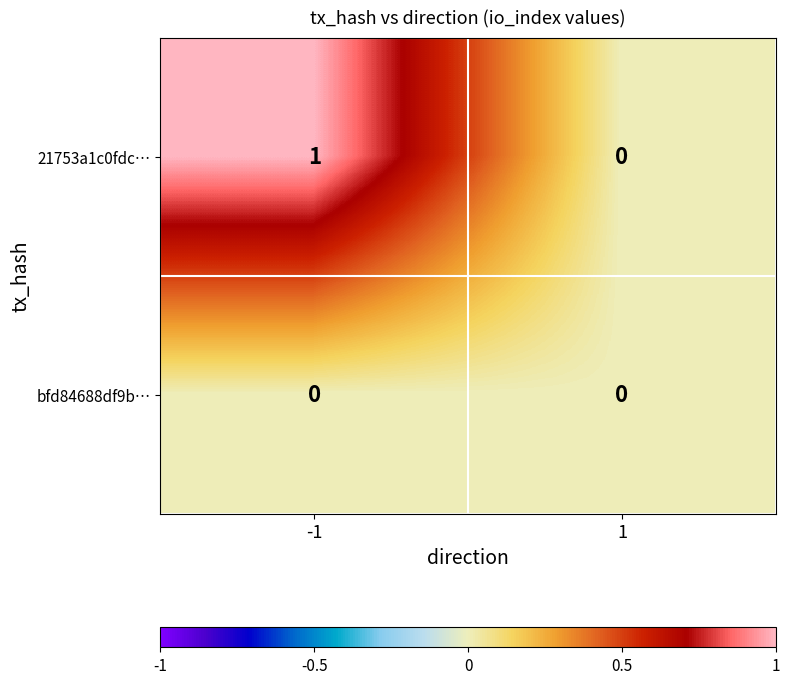

The bfd84688df9b… series shows 0 at 1. True or false?

True